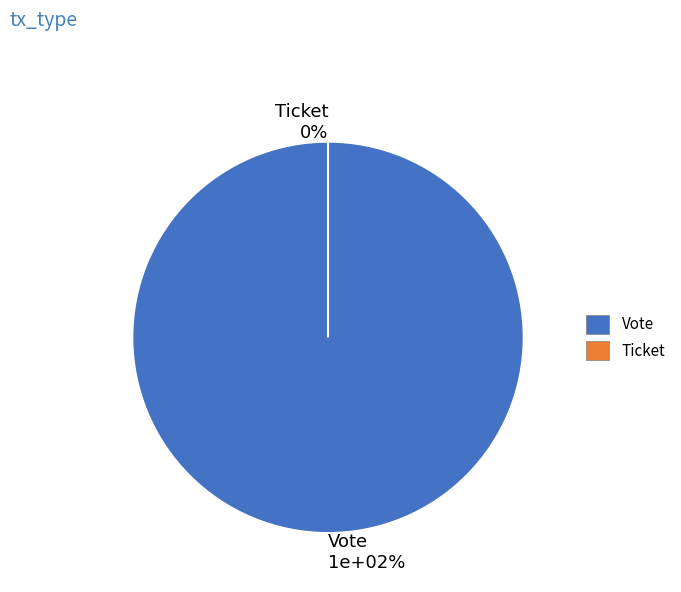

How many slices are in this pie chart?

2